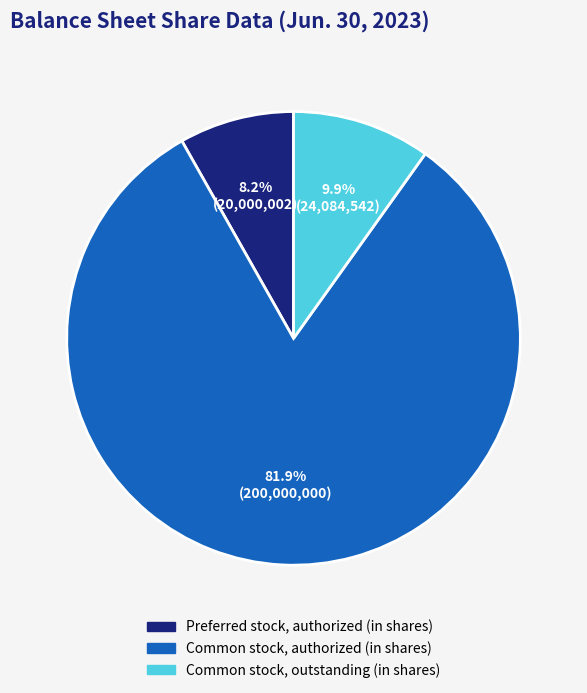

True or false: Common stock, authorized (in shares) accounts for 82% of the total.

True